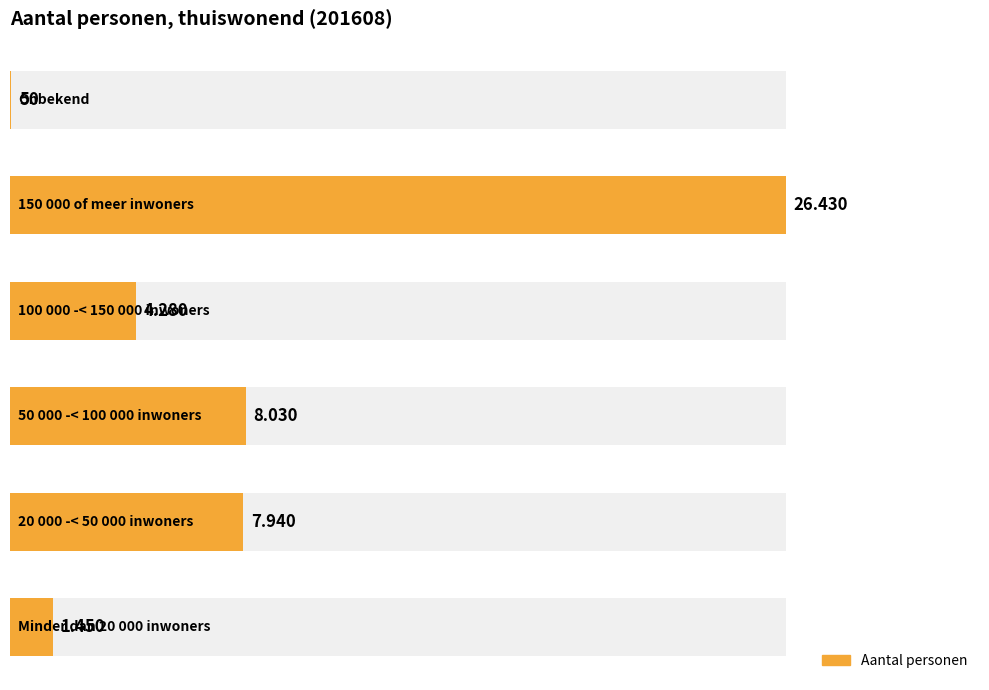

What is the average value?

8030